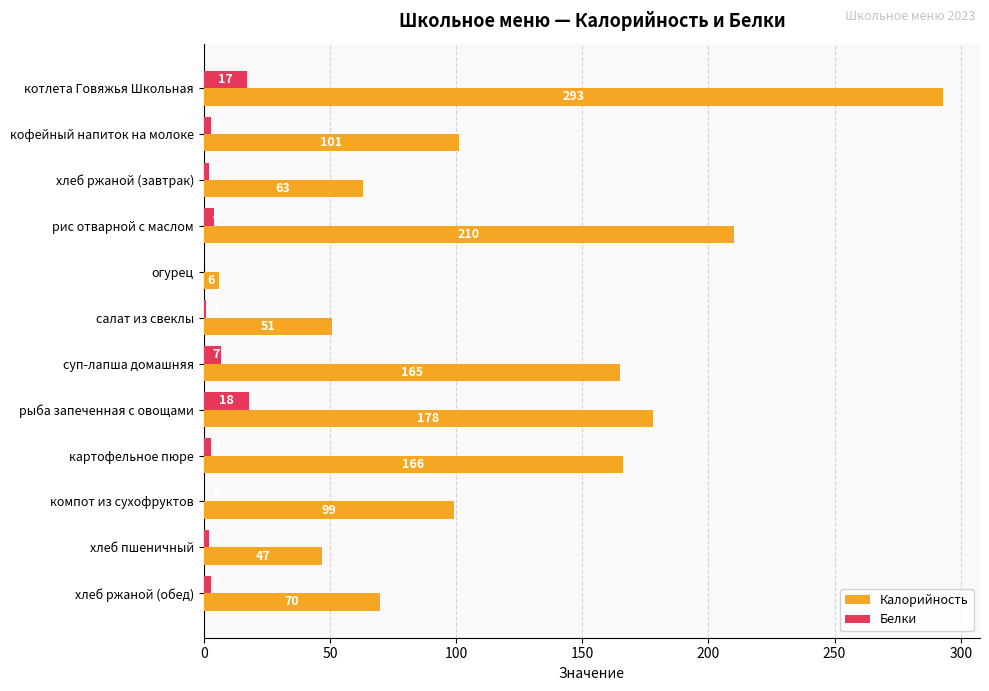

At which category is the sum across all series the highest?

котлета Говяжья Школьная